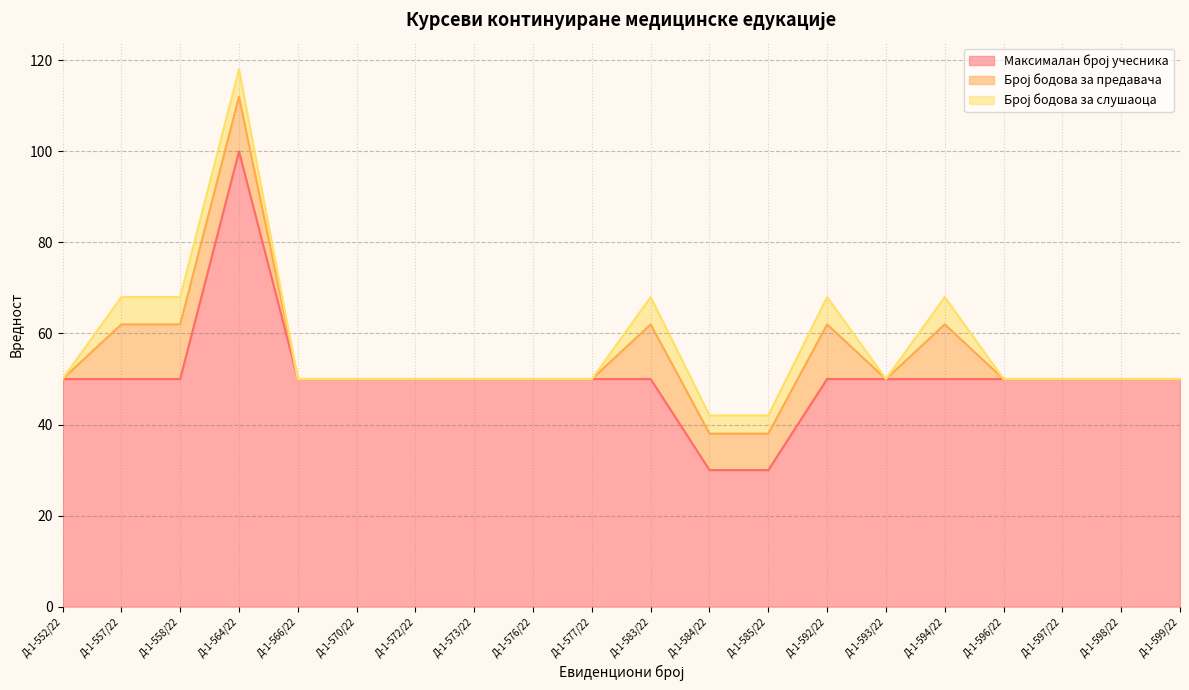

Reading left to right, list all the values displayed in this chart.

Максималан број учесника: 50	50	50	100	50	50	50	50	50	50	50	30	30	50	50	50	50	50	50	50
Број бодова за предавача: 0	12	12	12	0	0	0	0	0	0	12	8	8	12	0	12	0	0	0	0
Број бодова за слушаоца: 0	6	6	6	0	0	0	0	0	0	6	4	4	6	0	6	0	0	0	0